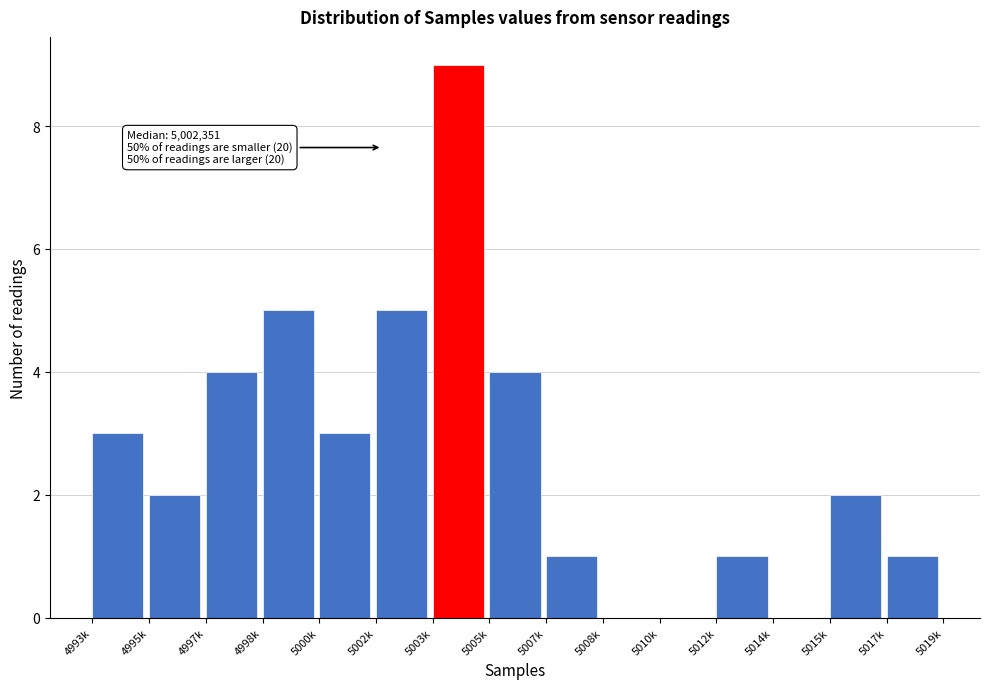

Reading right to left, what are all the values shown in this chart?

5017k=1	5015k=2	5014k=0	5012k=1	5010k=0	5008k=0	5007k=1	5005k=4	5003k=9	5002k=5	5000k=3	4998k=5	4997k=4	4995k=2	4993k=3